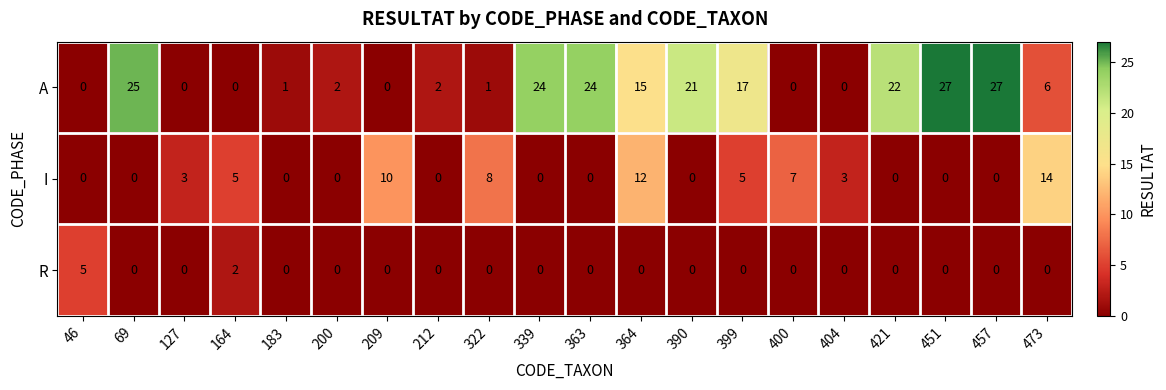

Is it true that A equals 10 at 164?

False